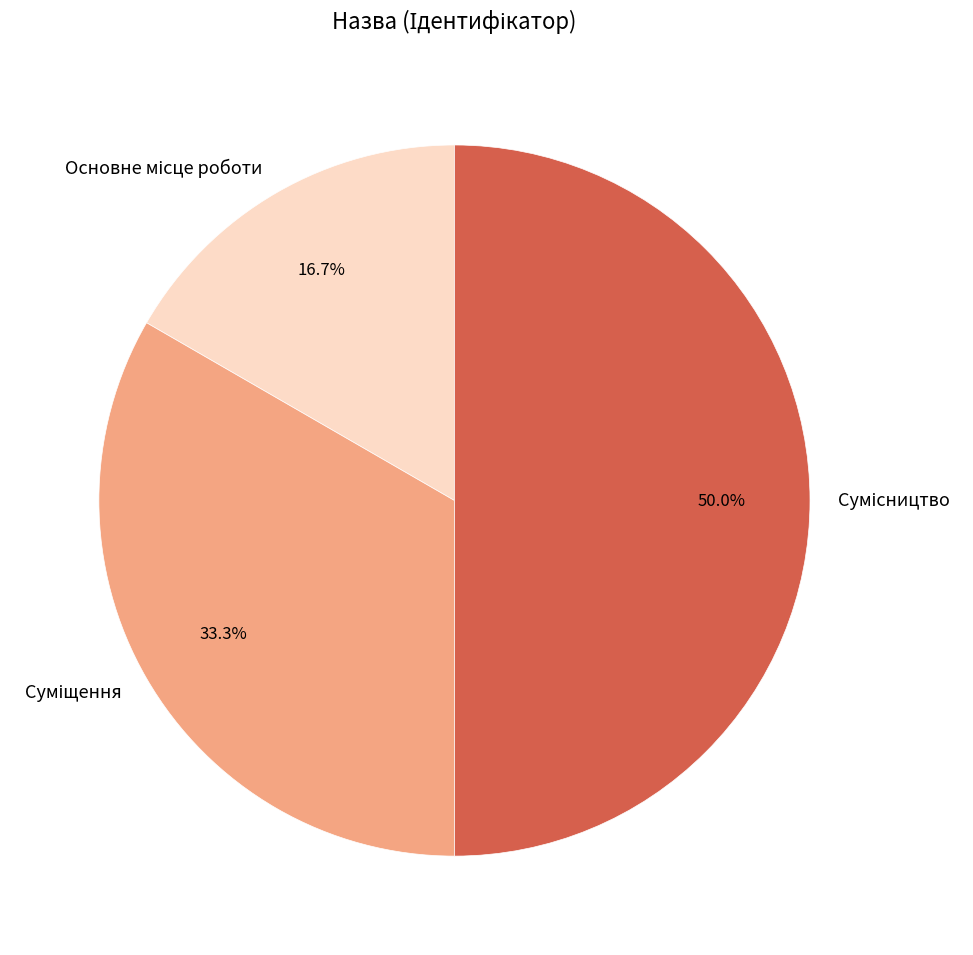

How many segments does this pie chart have?

3